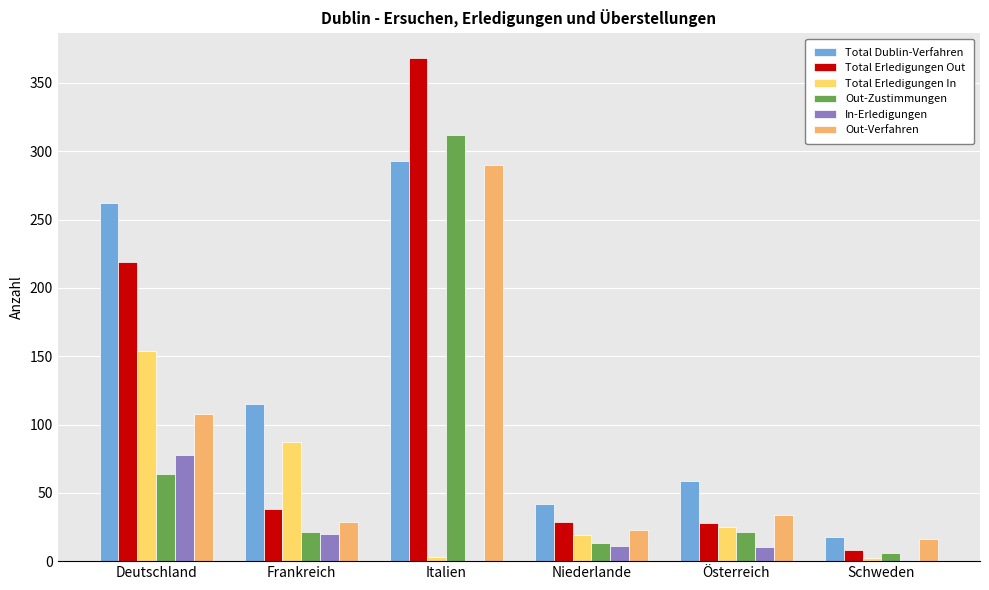

The value of Total Erledigungen Out at Italien is 88. True or false?

False